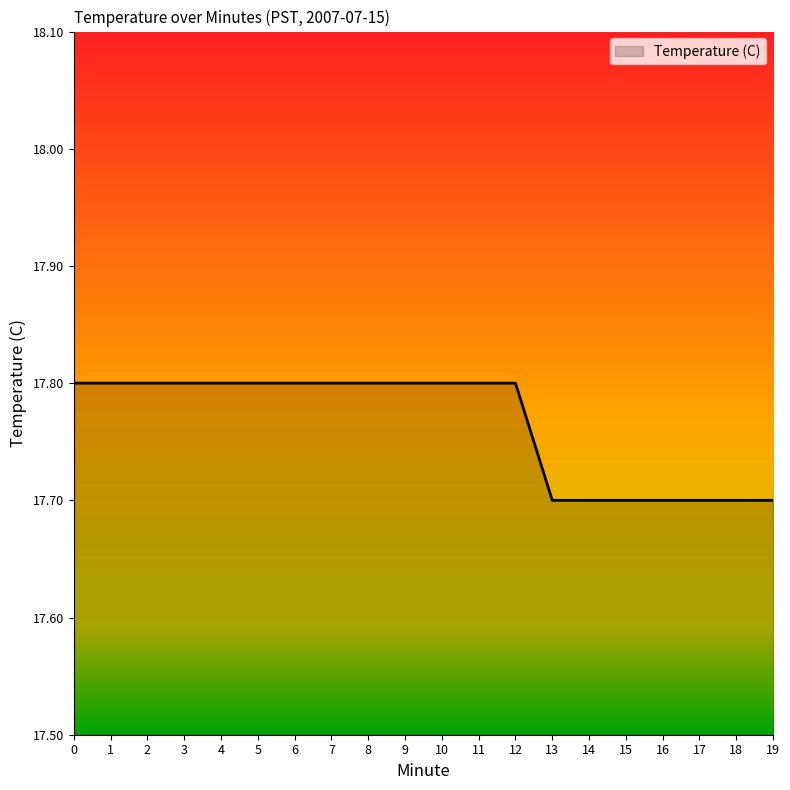

What is the difference between the maximum and minimum values?

0.1